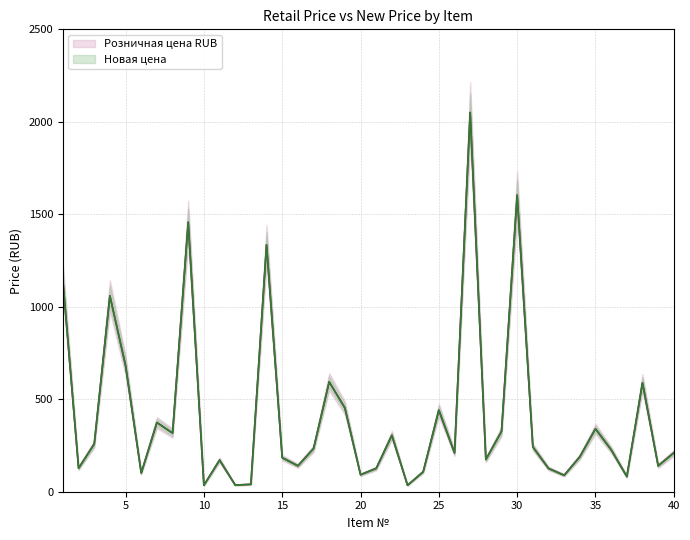

Reading right to left, extract all data points from this chart.

Розничная цена RUB: 40=210.0	39=140.0	38=589.0	37=82.0	36=227.0	35=340.0	34=189.0	33=89.0	32=126.0	31=242.0	30=1604.0	29=326.0	28=173.9	27=2050.4	26=210.0	25=441.0	24=108.0	23=35.0	22=305.0	21=126.0	20=92.0	19=453.0	18=594.0	17=233.0	16=140.0	15=184.0	14=1335.3	13=40.0	12=36.0	11=171.0	10=35.0	9=1457.3	8=317.0	7=374.0	6=101.2	5=682.6	4=1058.9	3=258.0	2=127.0	1=1140.7
Новая цена: 40=210.0	39=140.0	38=589.0	37=82.0	36=227.0	35=340.0	34=189.0	33=89.0	32=126.0	31=242.0	30=1604.0	29=326.0	28=173.9	27=2050.4	26=210.0	25=441.0	24=108.0	23=35.0	22=305.0	21=126.0	20=92.0	19=453.0	18=594.0	17=233.0	16=140.0	15=184.0	14=1335.3	13=40.0	12=36.0	11=171.0	10=35.0	9=1457.3	8=317.0	7=374.0	6=101.2	5=682.6	4=1058.9	3=258.0	2=127.0	1=1140.7